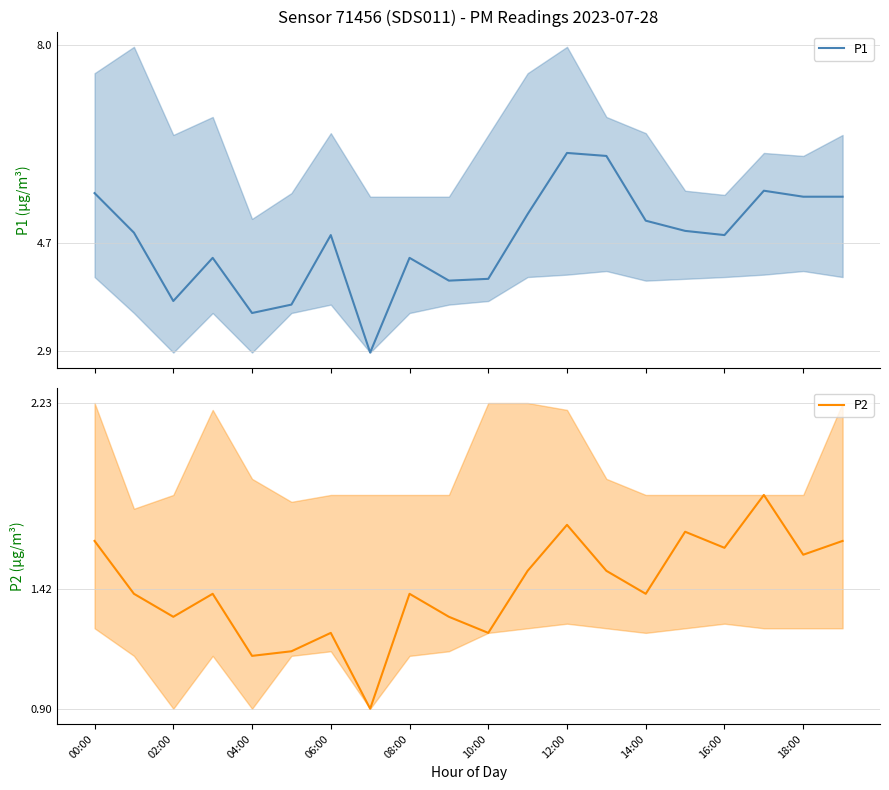

What is the value of the P1 point at the 7th from the left?

4.8